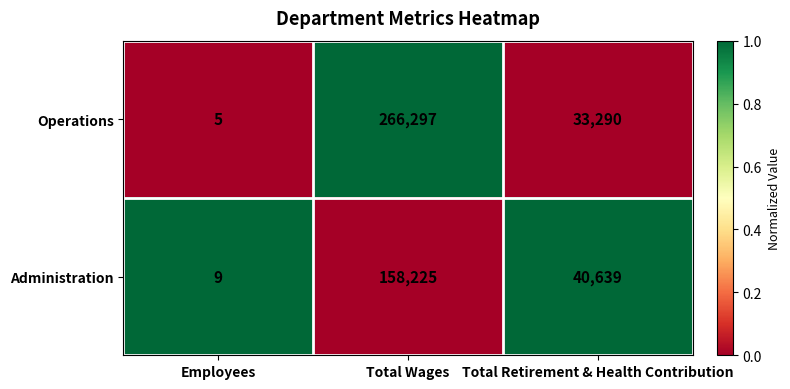

What is the spread (max minus min) of values at Total Wages?

108072